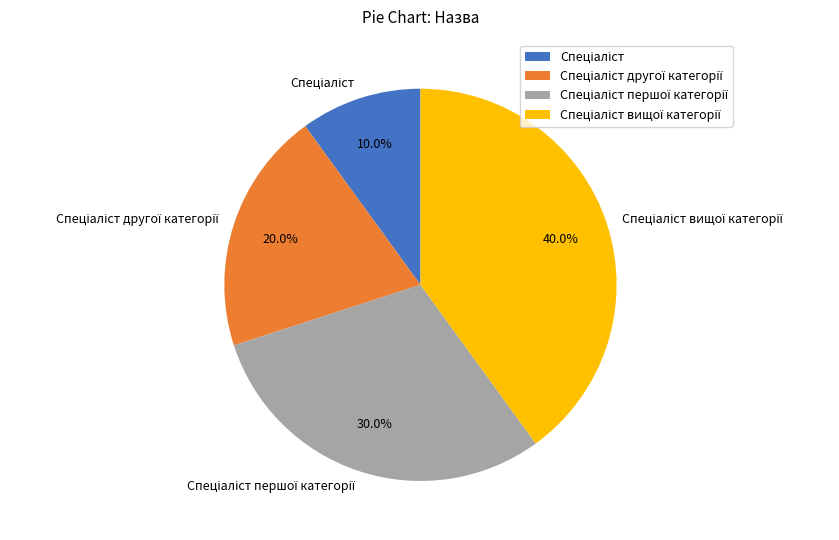

Is there any slice that represents more than half of the pie?

No